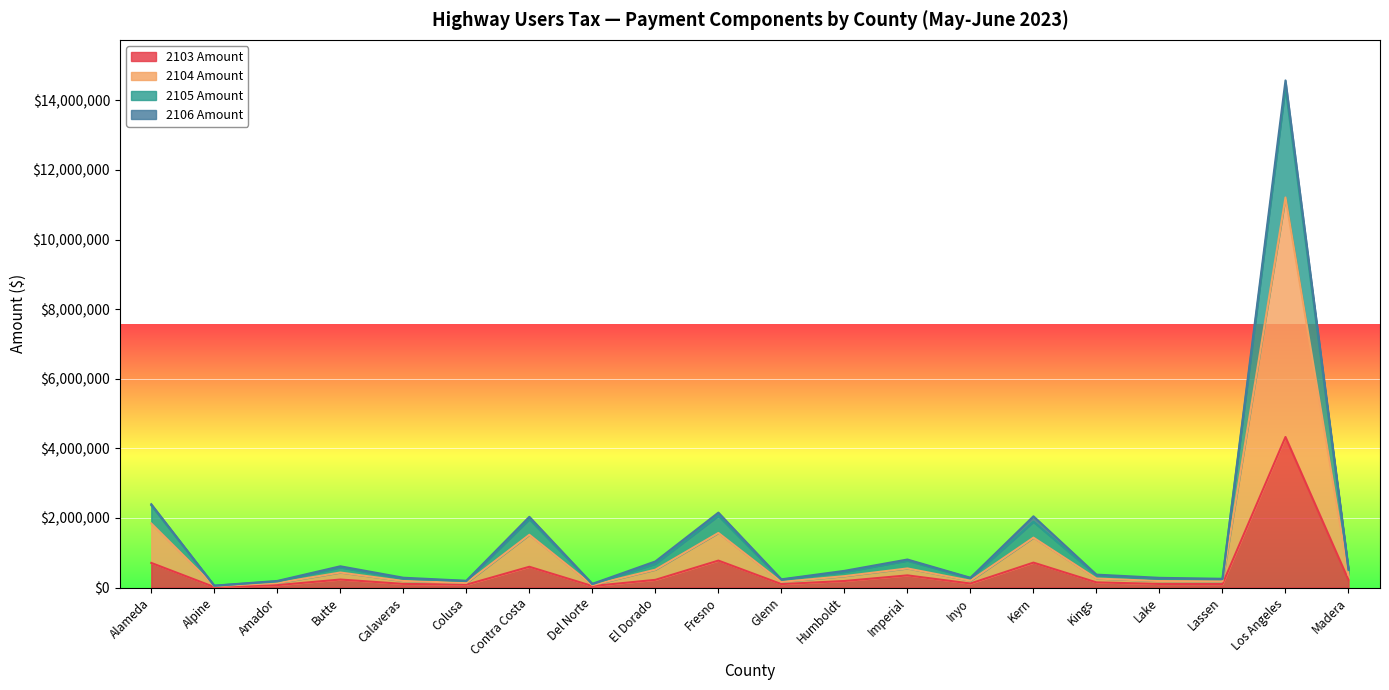

What is the difference between the second highest and minimum values in the 2104 Amount series?

1800488.5